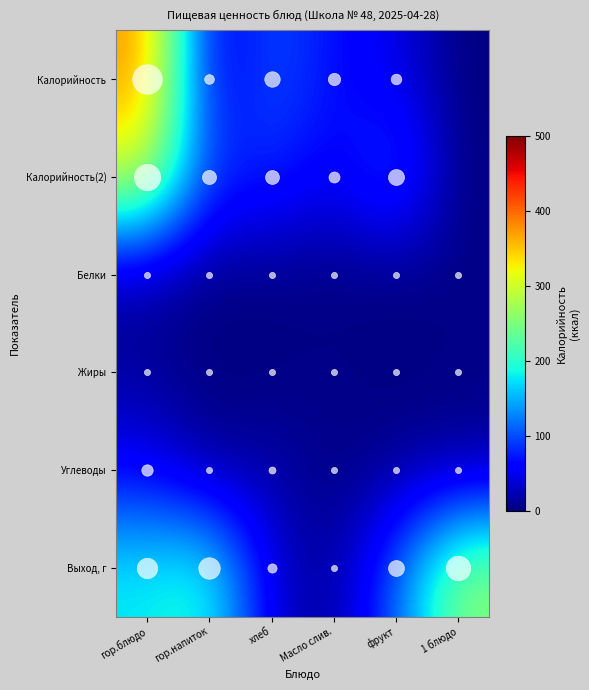

At how many categories does at least one series exceed 217?

2